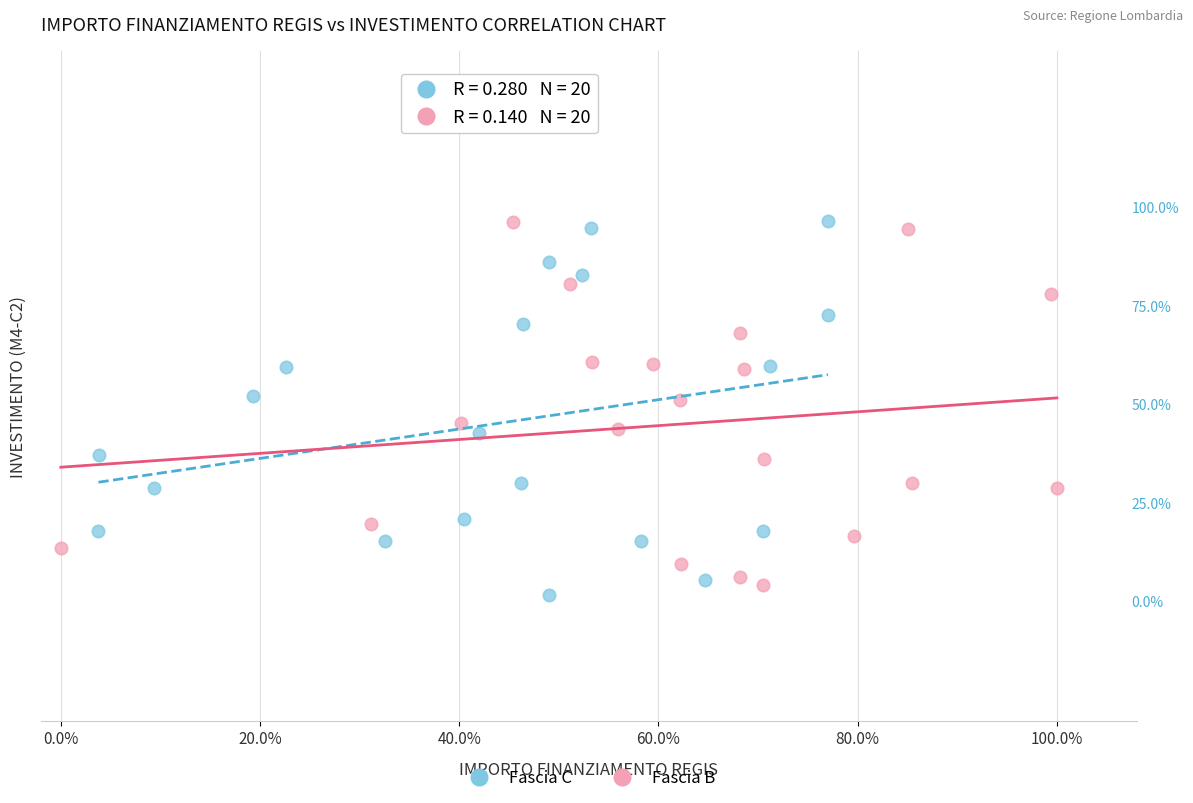

What are all the series names shown in the legend?

Fascia C, Fascia B